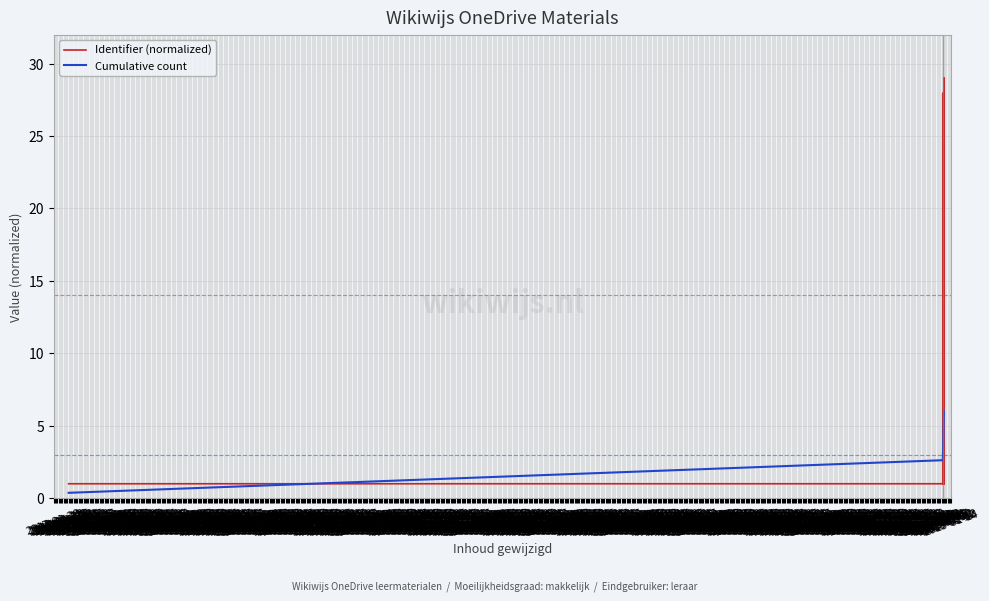

Which category has the highest value across all series?

2019-01-08